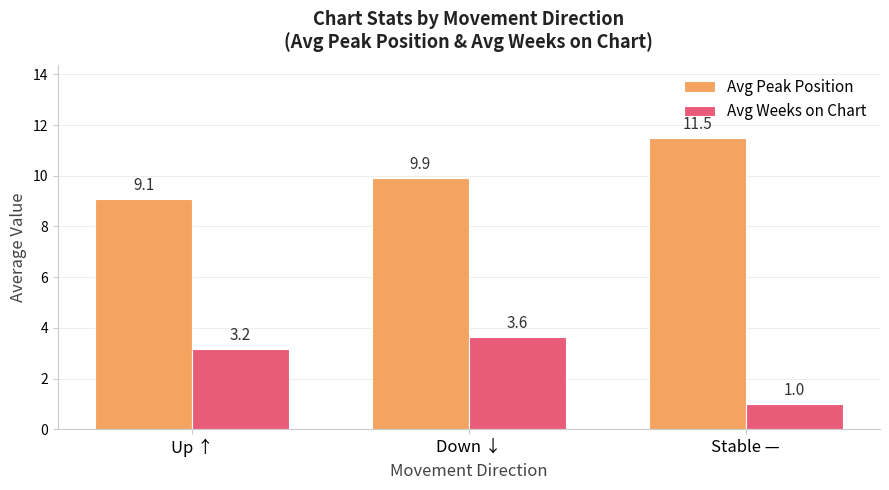

The value of Avg Weeks on Chart at Up ↑ is 1.9. True or false?

False